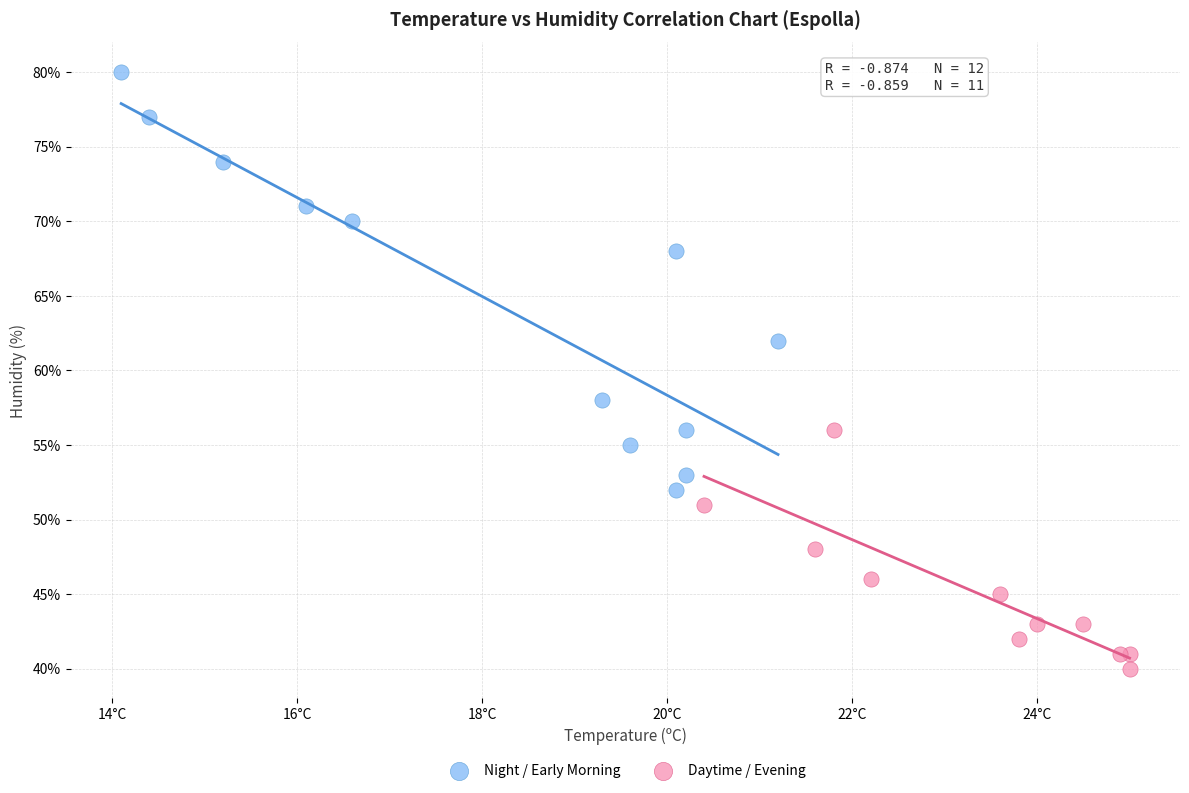

Which series reaches the minimum Y coordinate?

Daytime / Evening